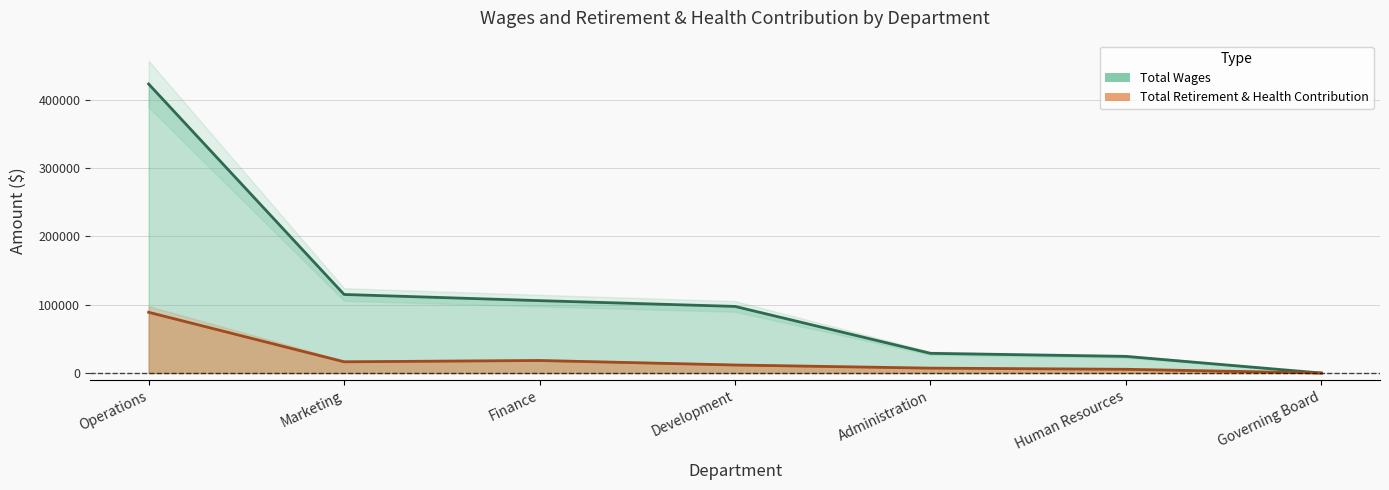

At which label does Total Wages first exceed 97512?

Operations